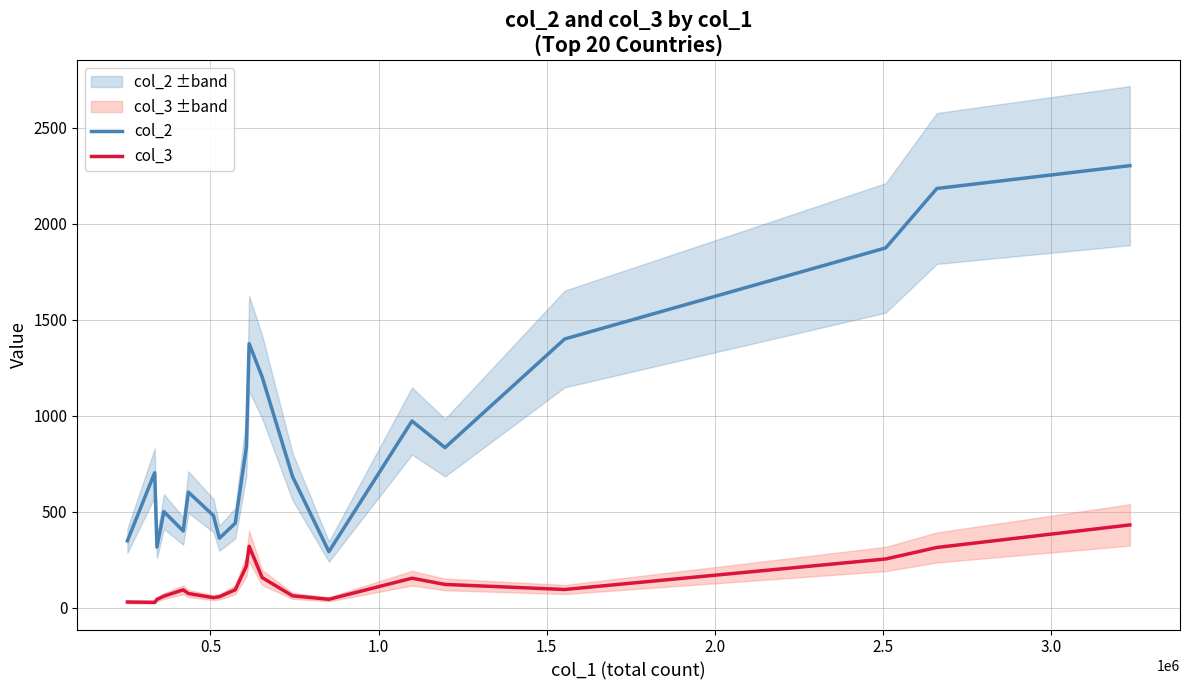

True or false: col_3 and col_2 cross at least once.

False